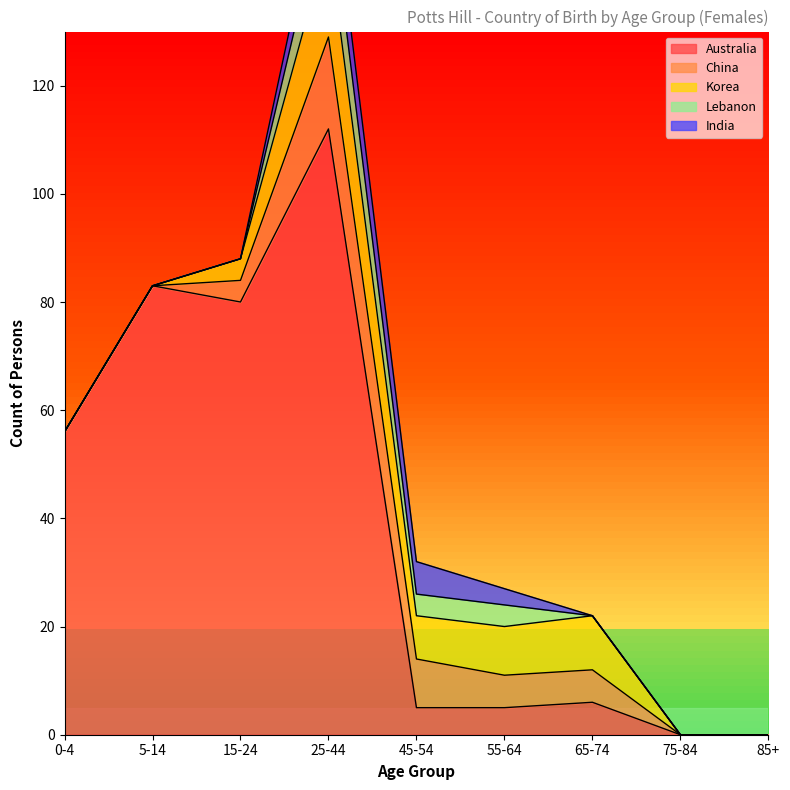

At which category is the sum across all series the highest?

25-44